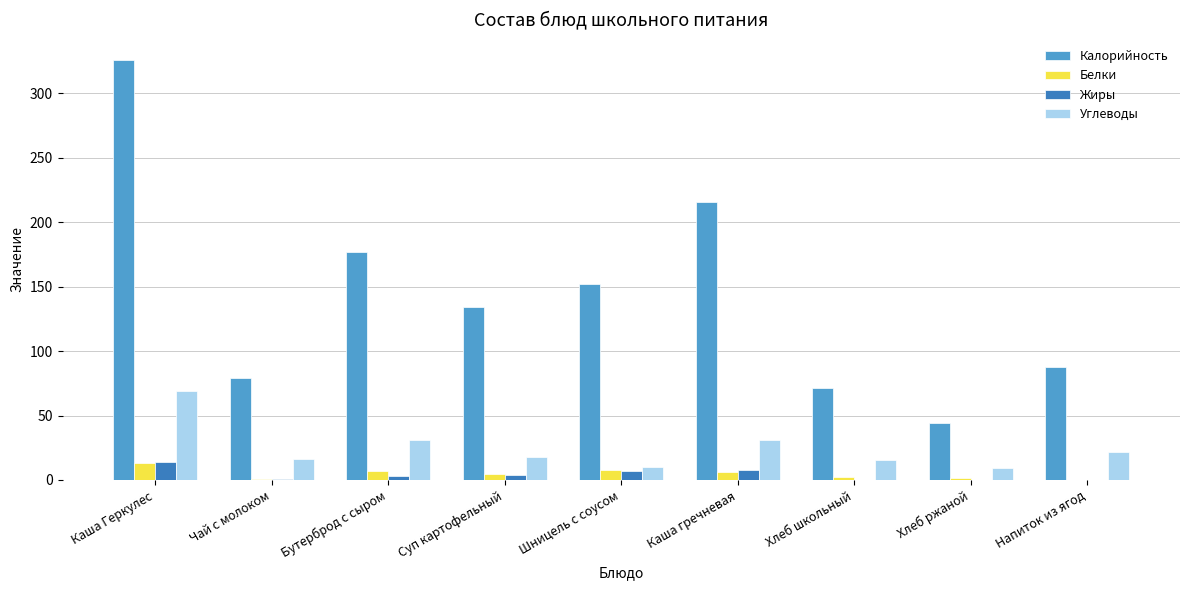

Which series has the largest total across all categories?

Калорийность